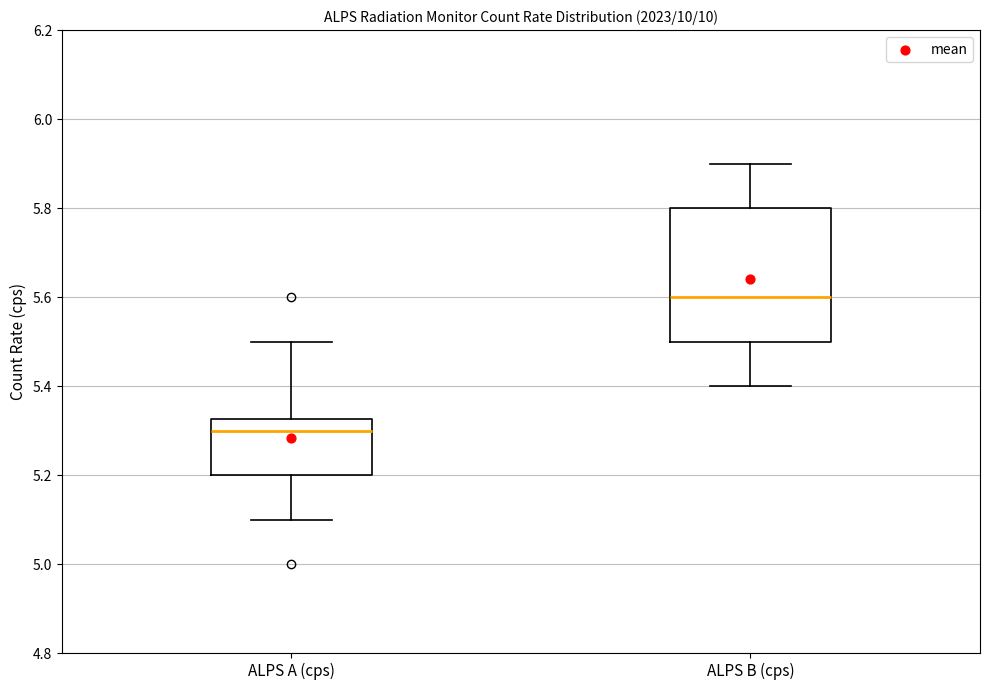

Which box's median line is the highest?

ALPS B (cps)